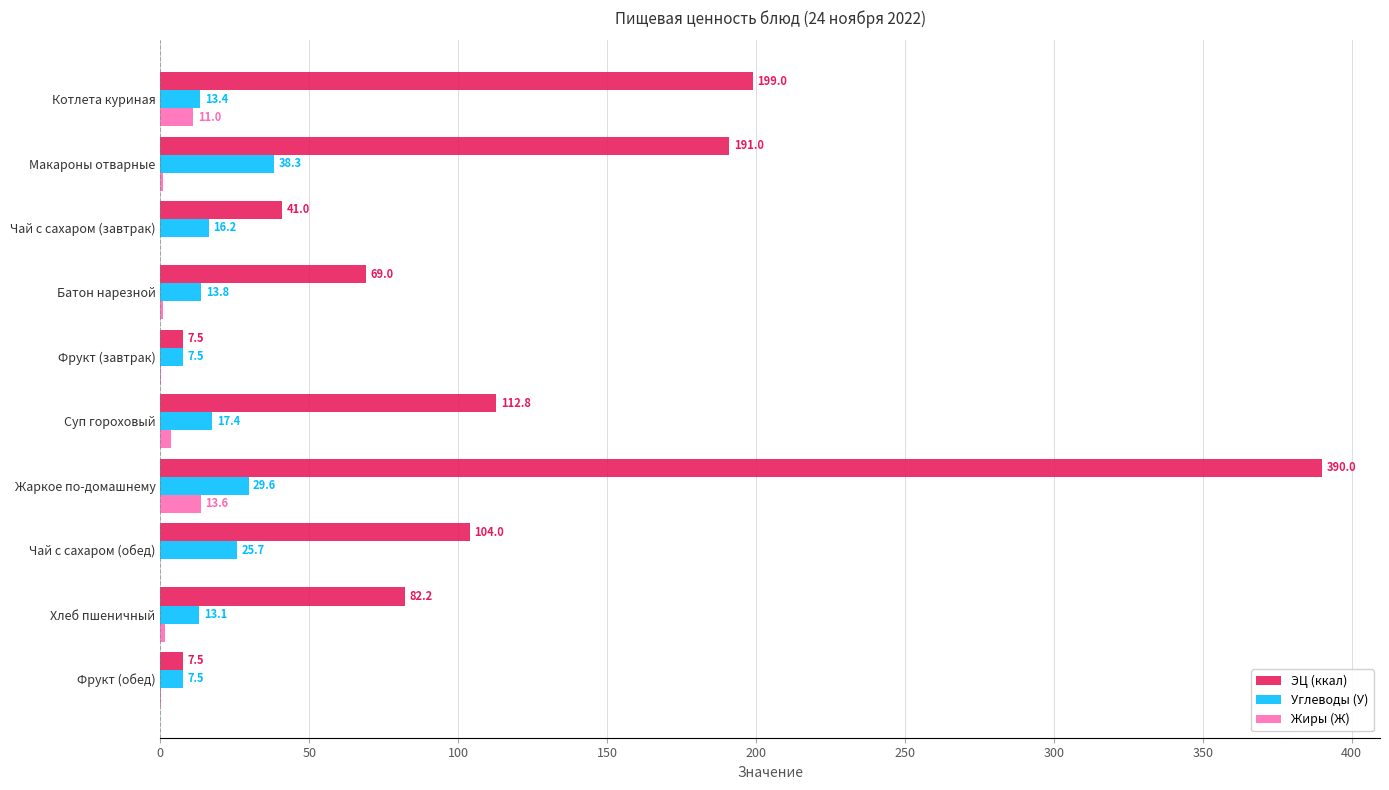

Which series has the largest total across all categories?

ЭЦ (ккал)